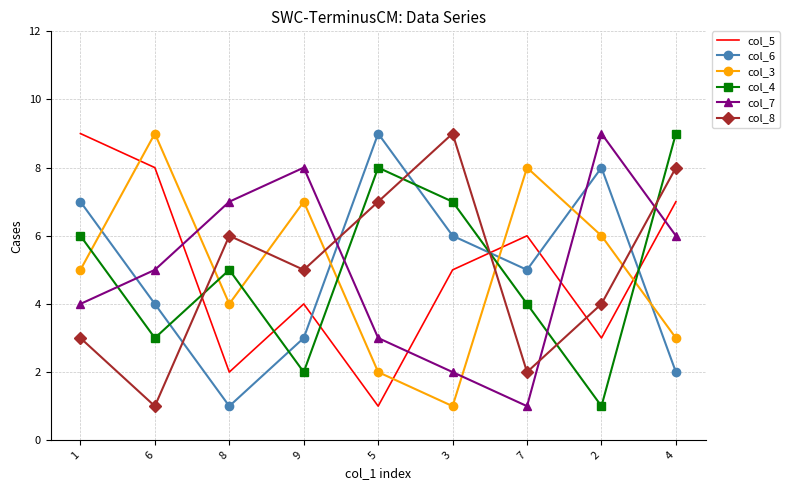

Which category has the highest value in the col_5 series?

1